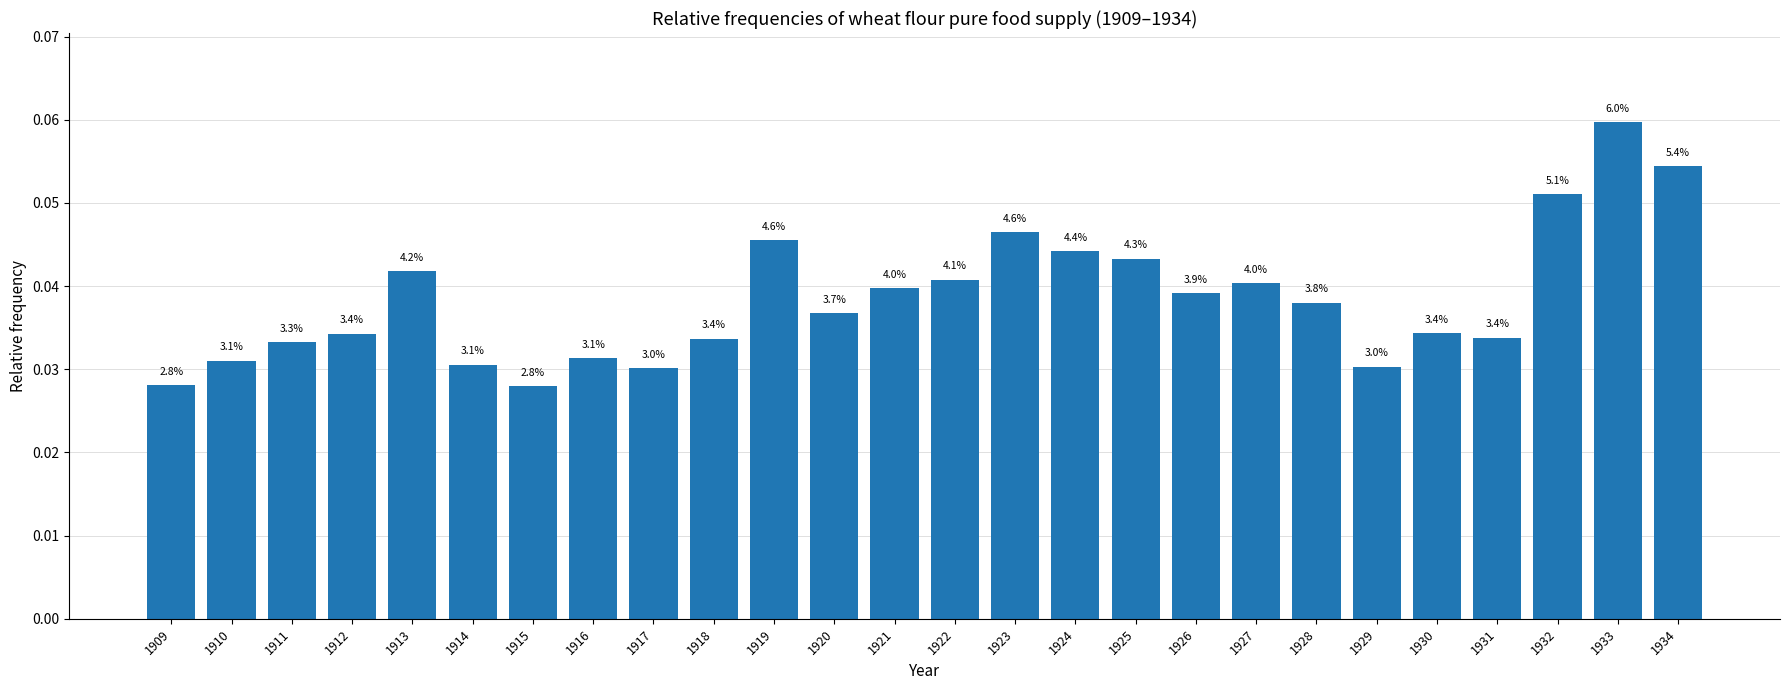

Reading left to right, list all the values displayed in this chart.

1909=0.0	1910=0.0	1911=0.0	1912=0.0	1913=0.0	1914=0.0	1915=0.0	1916=0.0	1917=0.0	1918=0.0	1919=0.0	1920=0.0	1921=0.0	1922=0.0	1923=0.0	1924=0.0	1925=0.0	1926=0.0	1927=0.0	1928=0.0	1929=0.0	1930=0.0	1931=0.0	1932=0.1	1933=0.1	1934=0.1